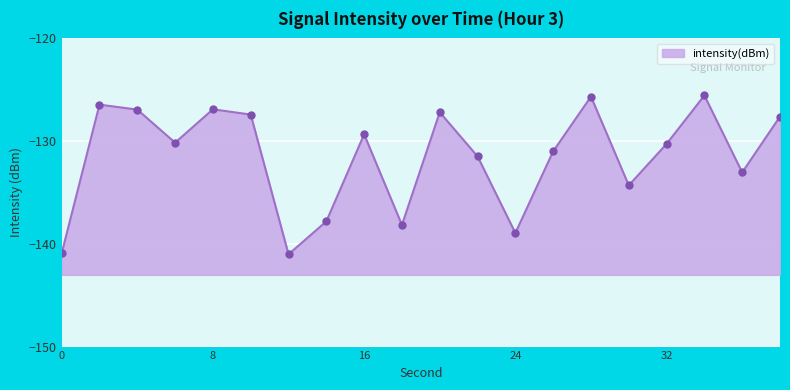

True or false: the data has more than 2 interior local peaks.

True